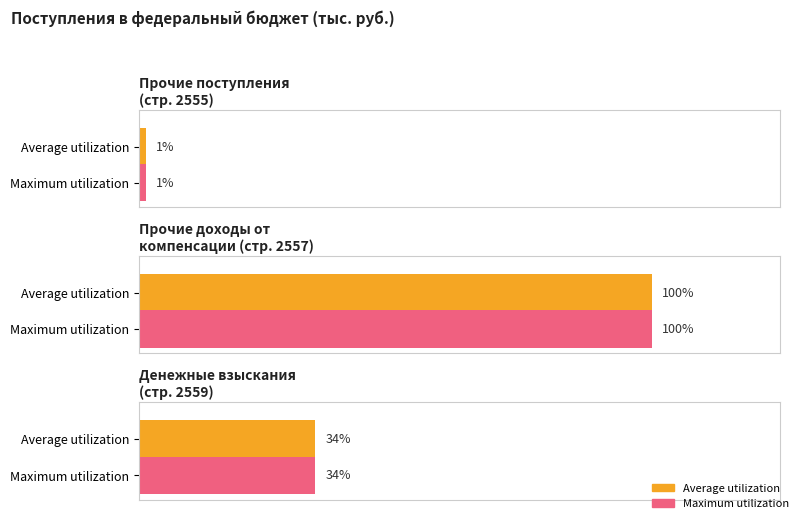

List the series in order of their peak value, highest first.

Average utilization, Maximum utilization